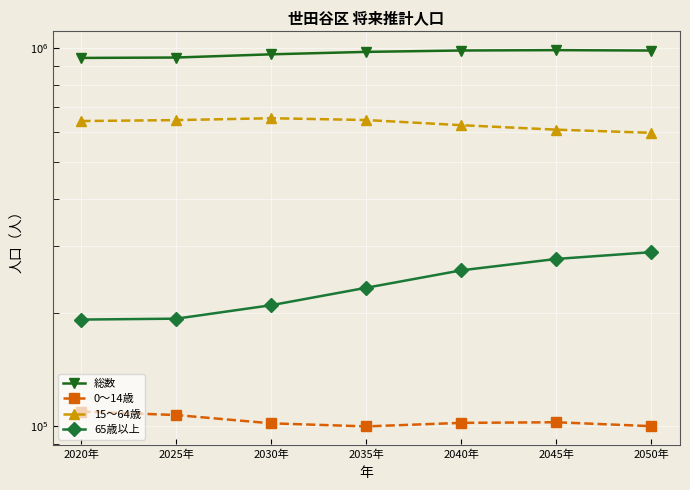

True or false: 15～64歳 and 0～14歳 intersect in this chart.

False